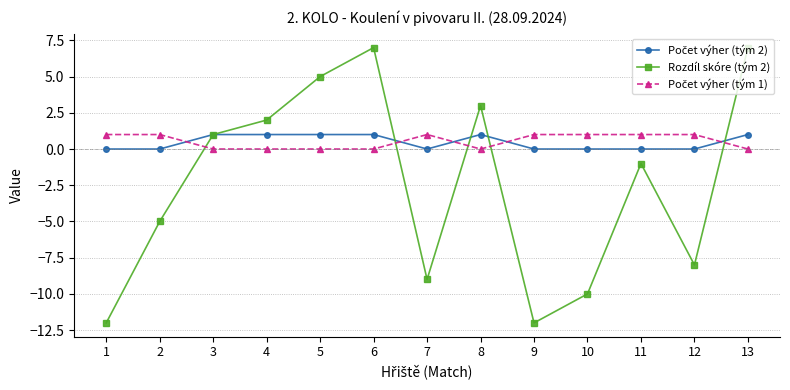

Which series has the largest range (max minus min)?

Rozdíl skóre (tým 2)